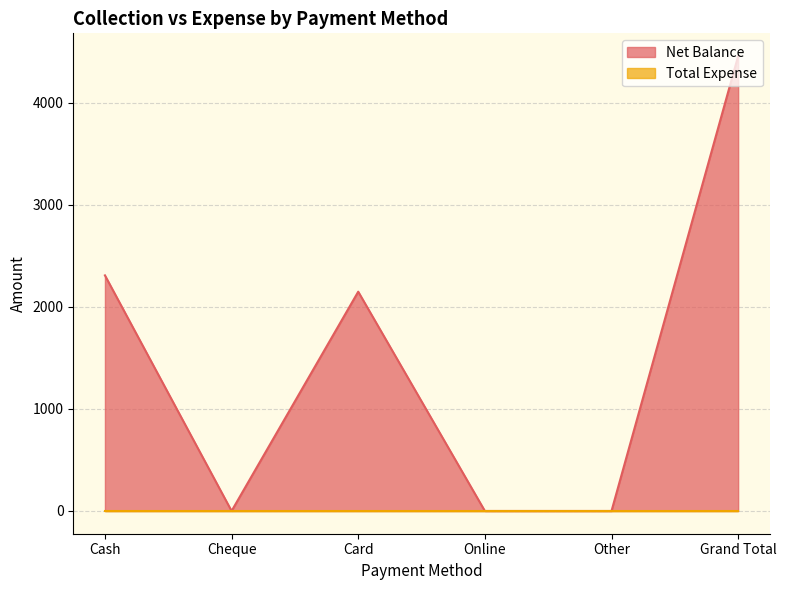

The value at Cheque is 0. True or false?

True